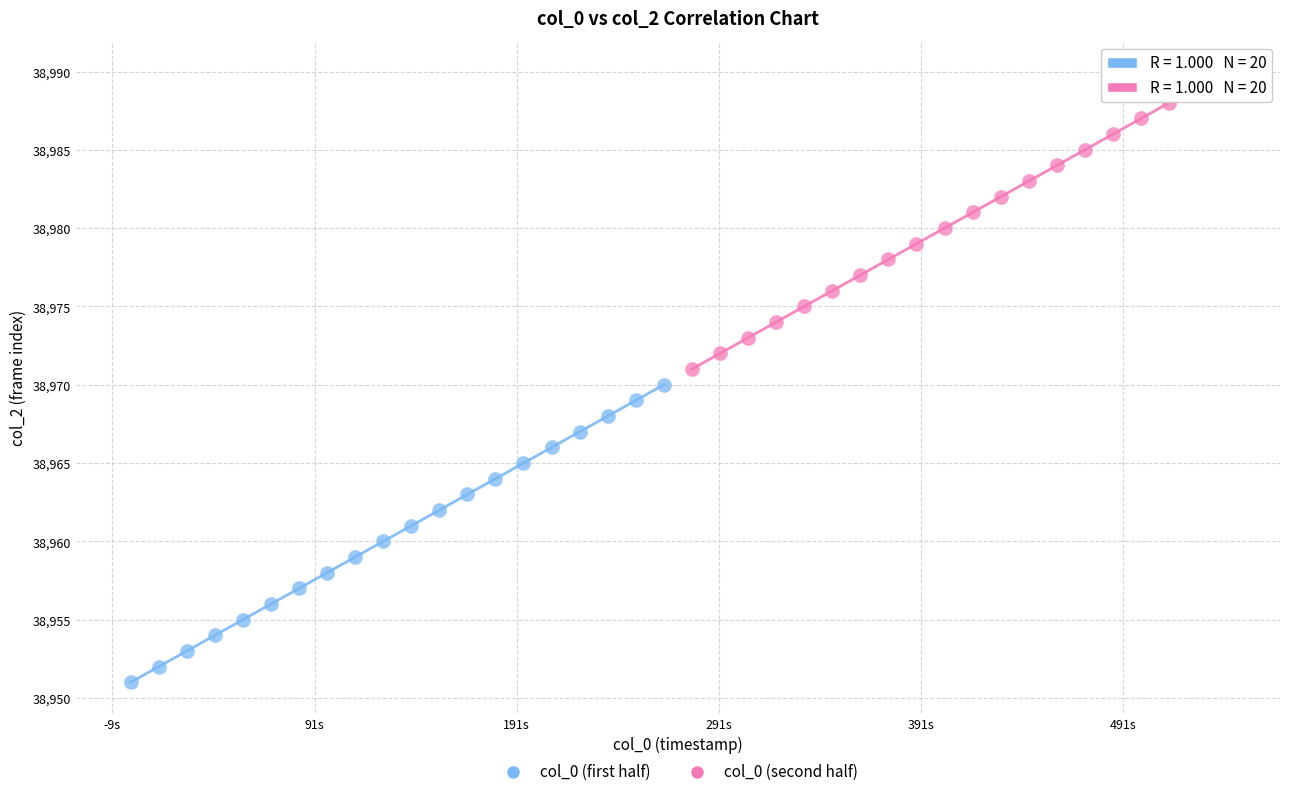

Which series reaches the maximum Y coordinate?

col_0 (second half)